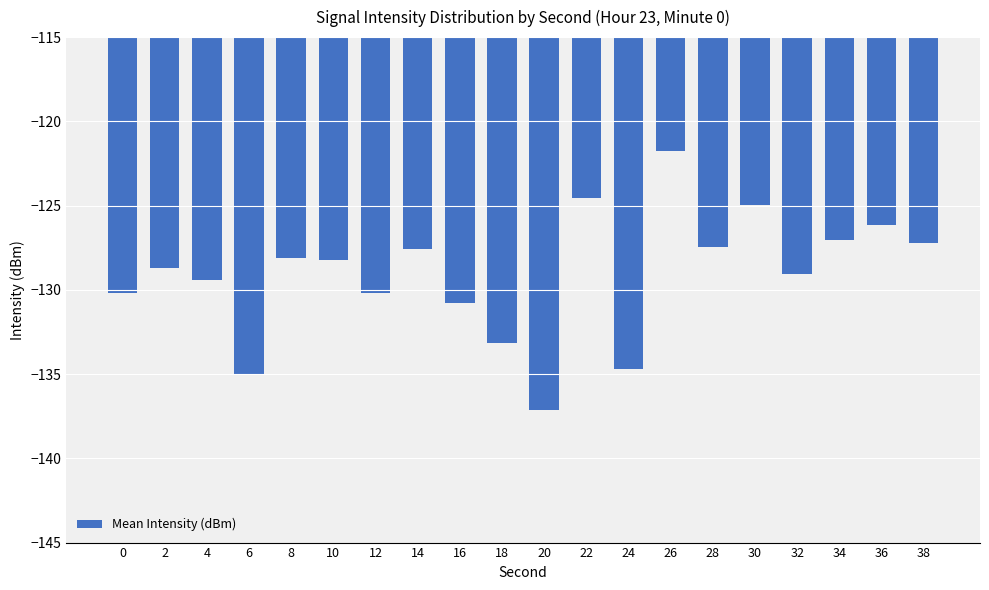

What is the difference between the second highest and minimum values?

12.6